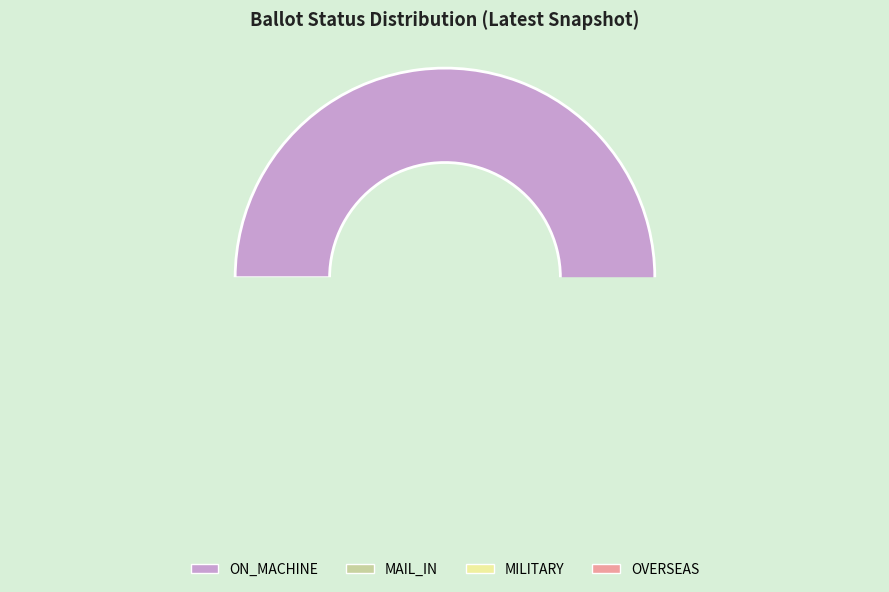

Is it true that MAIL_IN is 42% of the pie?

False